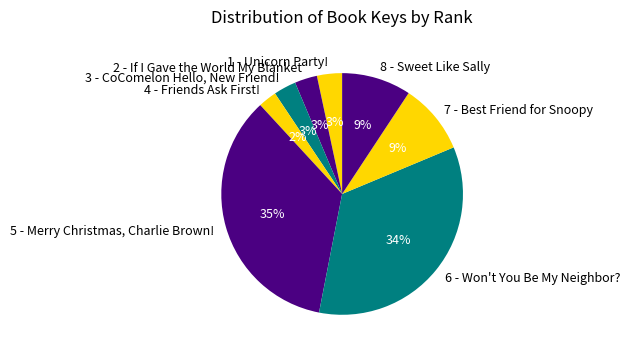

Is it true that 7 - Best Friend for Snoopy is 22% of the pie?

False